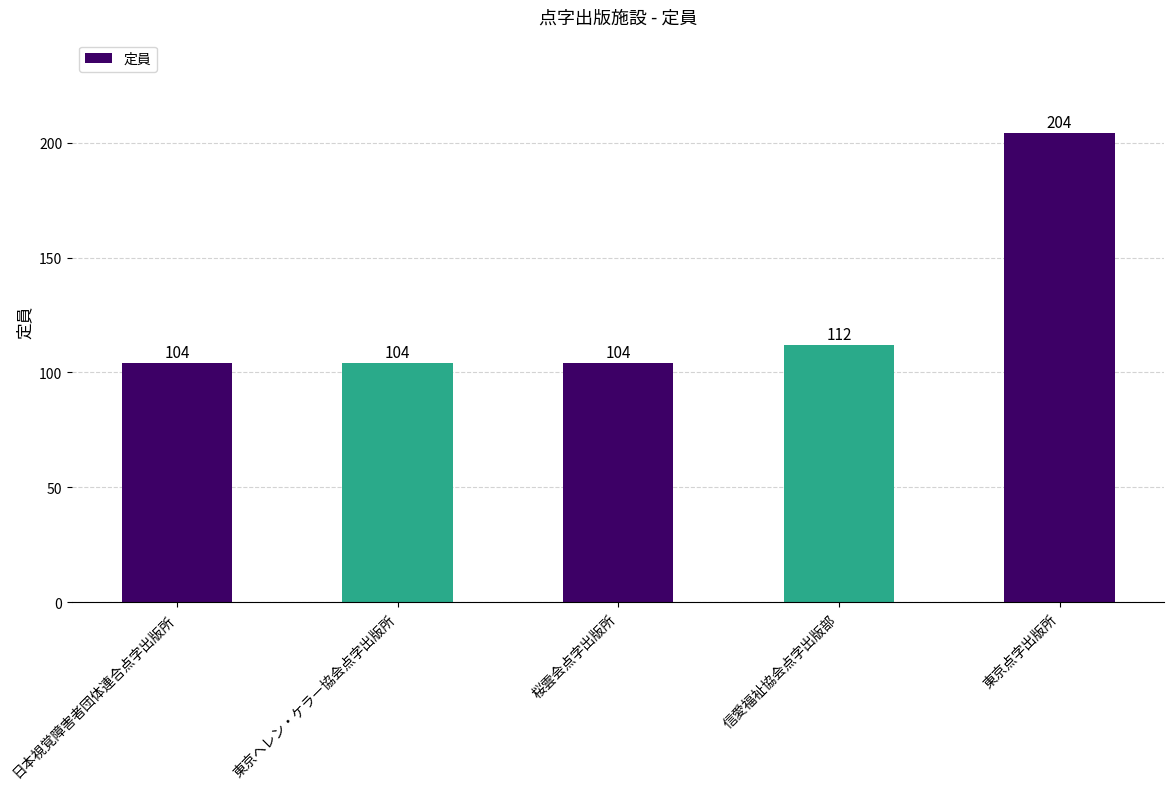

How many bars are there in total?

5